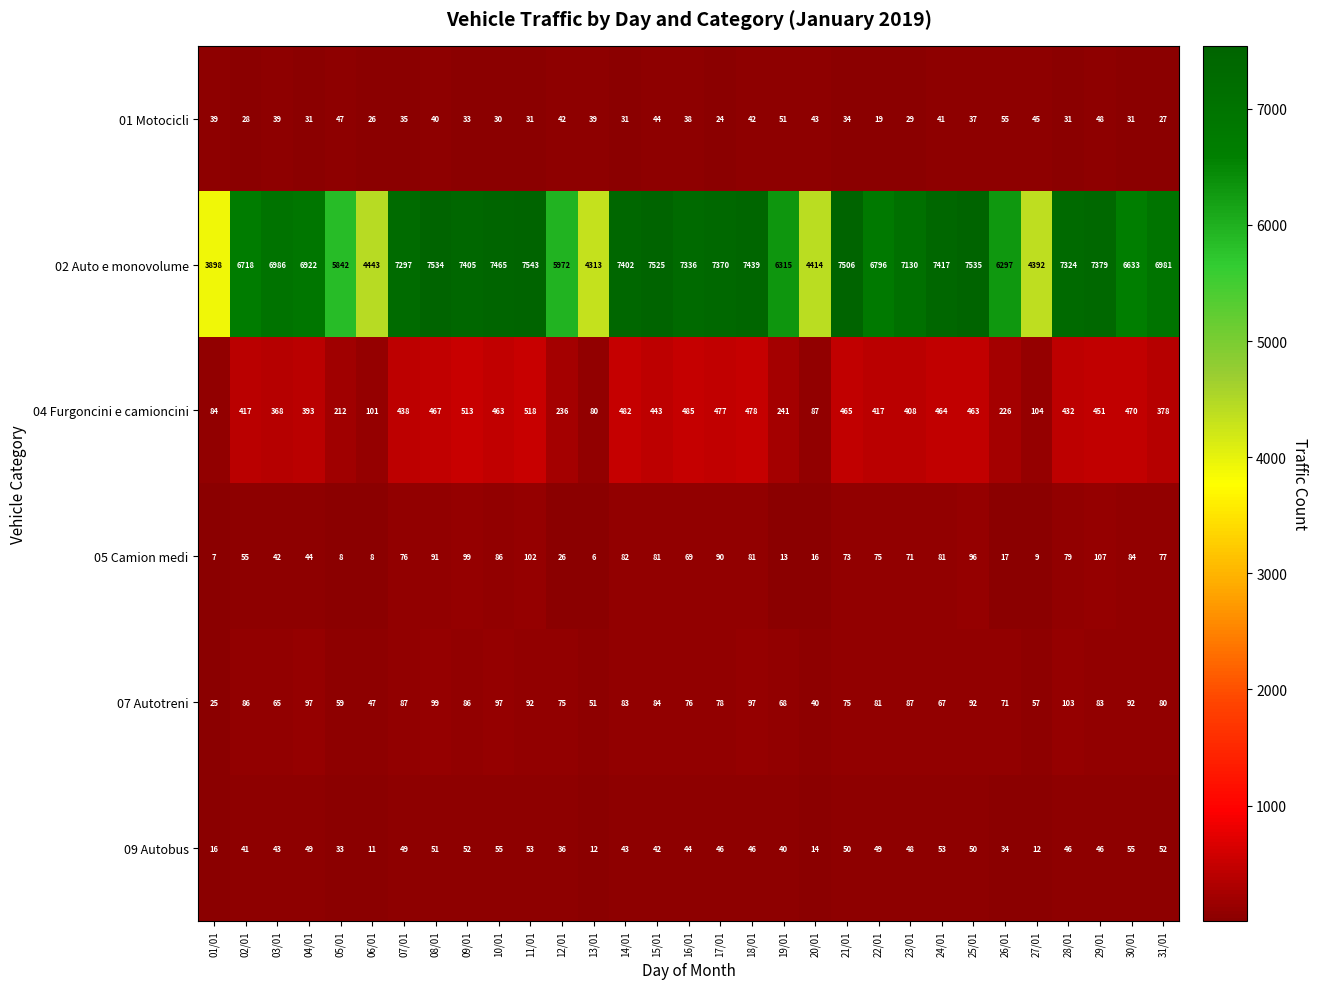

At 07/01, list the series in order from smallest to largest.

01 Motocicli, 09 Autobus, 05 Camion medi, 07 Autotreni, 04 Furgoncini e camioncini, 02 Auto e monovolume